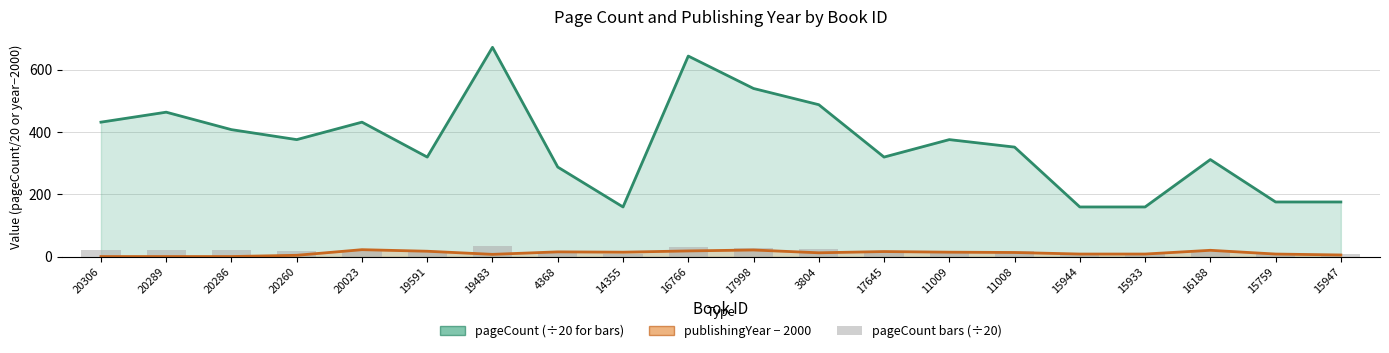

What is the difference between the second highest and second lowest values in the publishingYear (−2000) series?

21.0